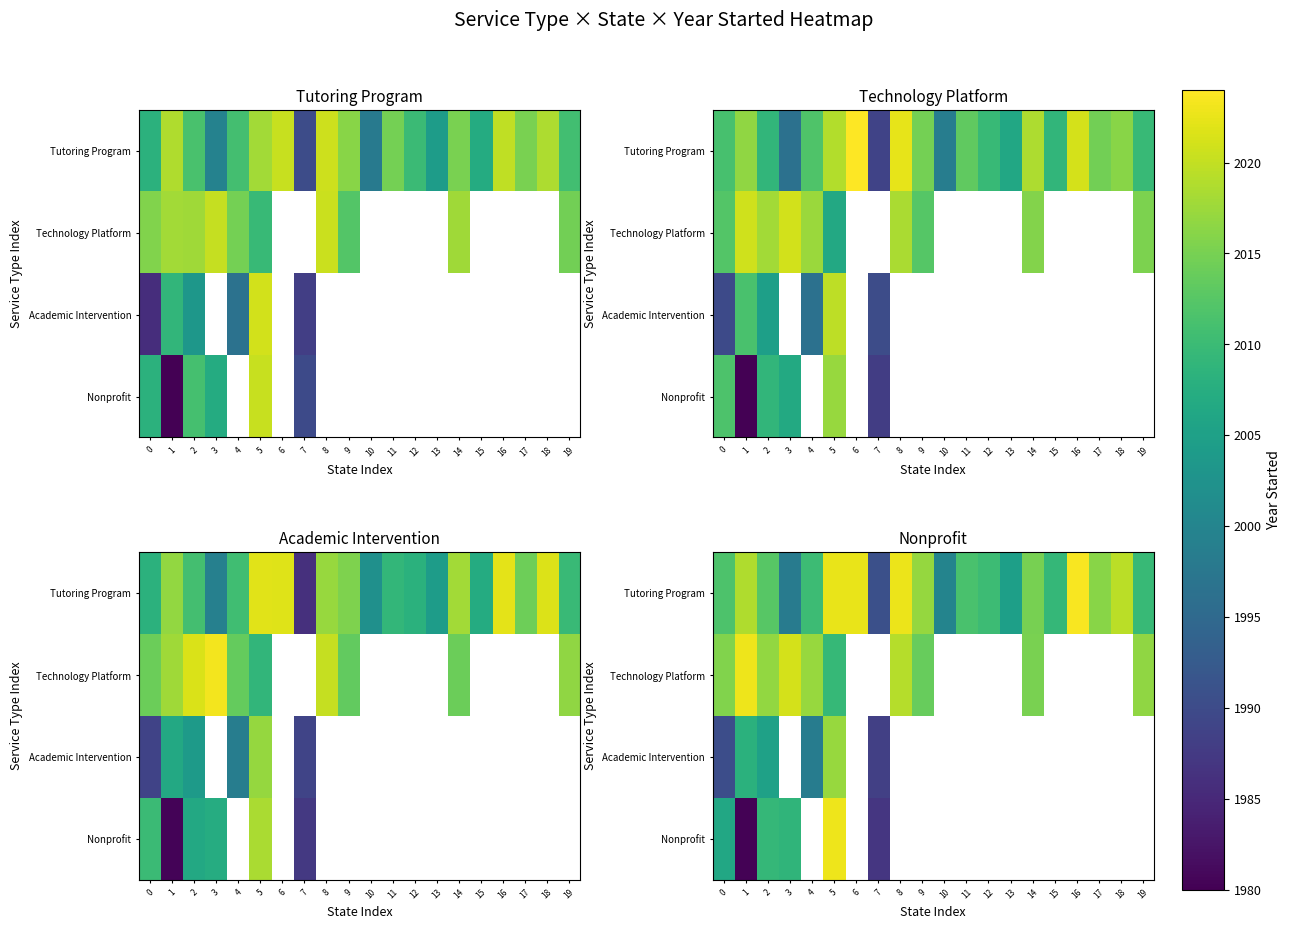

What is the maximum value for Academic Intervention?

2017.2